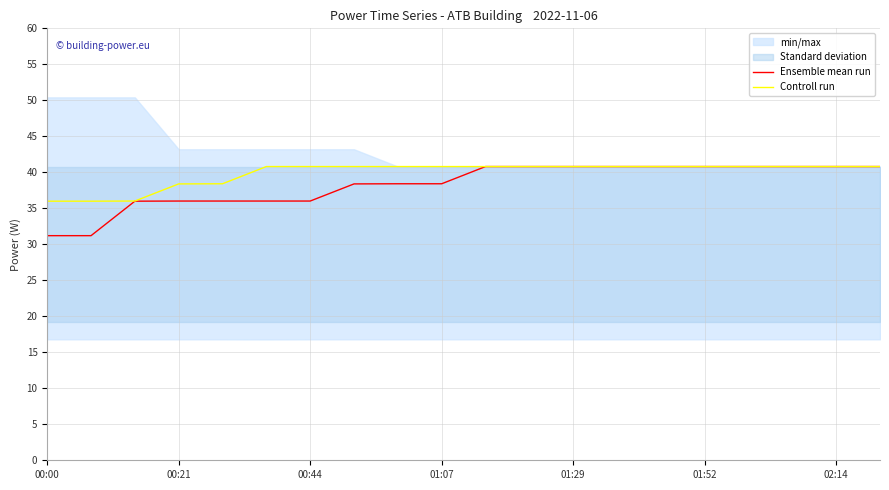

What is the lowest value of the Ensemble mean run series?

31.2